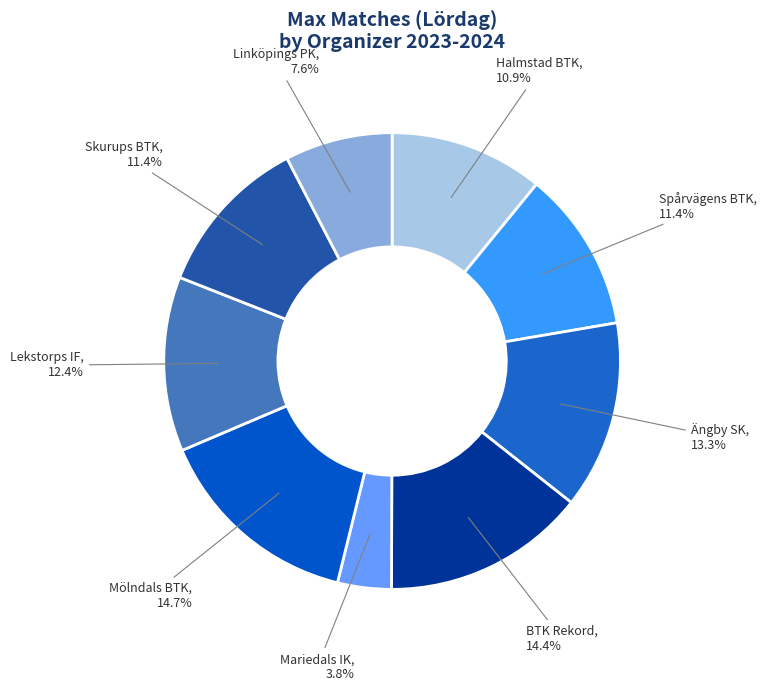

How many segments does this pie chart have?

9